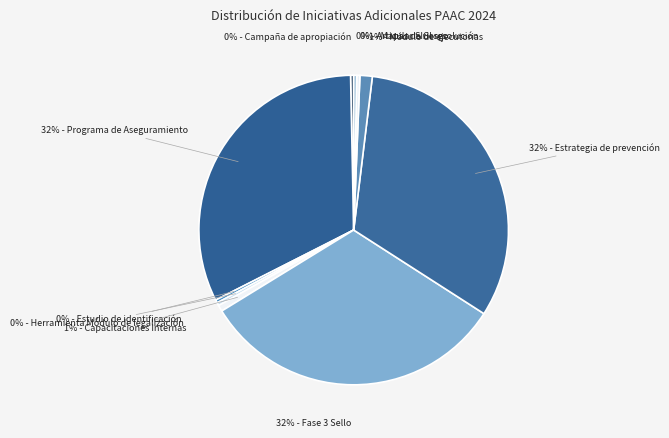

To the nearest percent, what is the average slice percentage?

10%